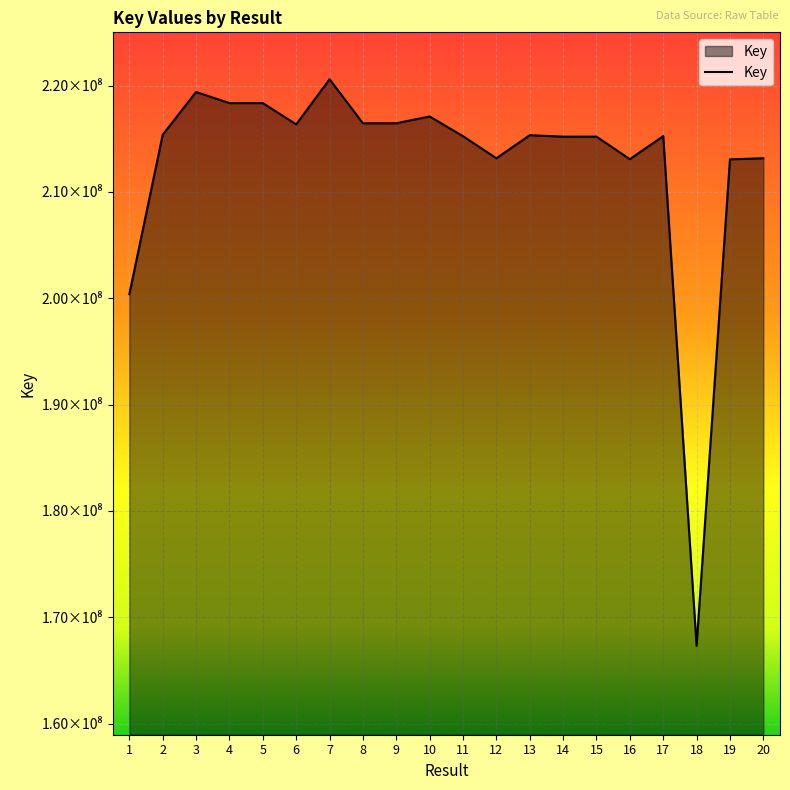

Rank the categories by value from lowest to highest.

18, 1, 19, 16, 20, 12, 15, 14, 11, 17, 13, 2, 6, 8, 9, 10, 5, 4, 3, 7